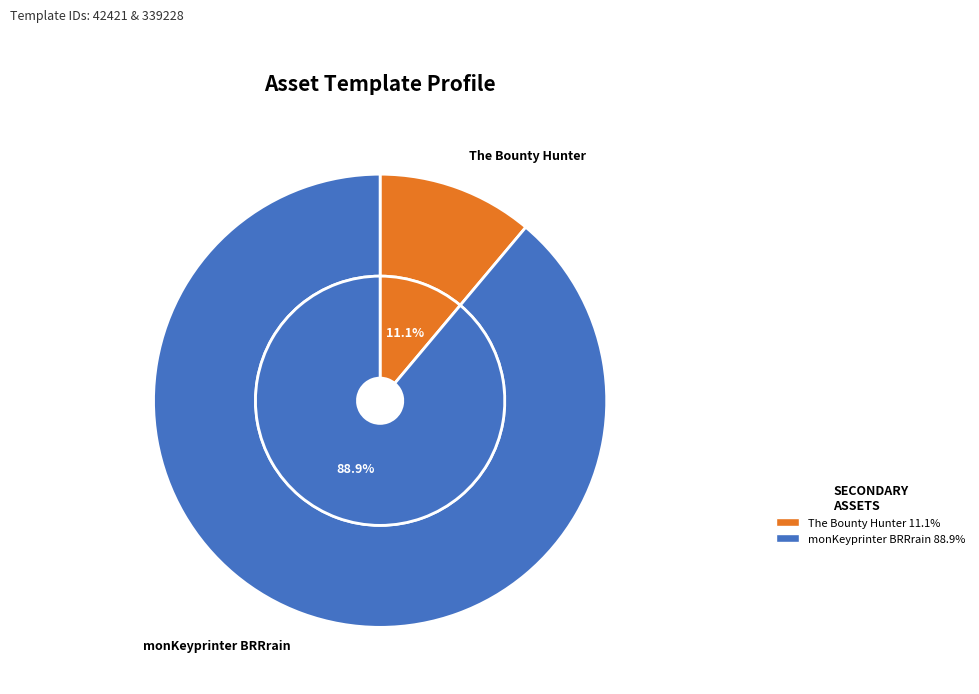

What is the smallest slice in the pie chart?

The Bounty Hunter (1099513641711)